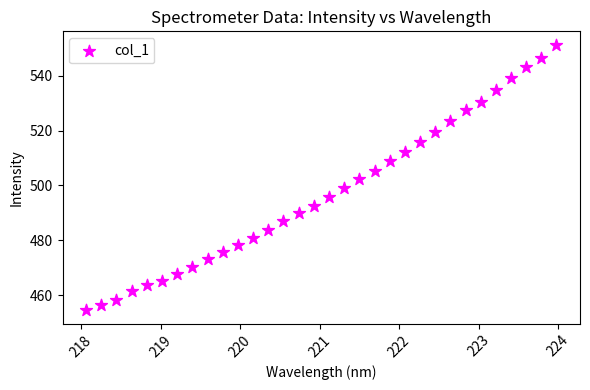

What is the range of X values (max minus min)?

5.9